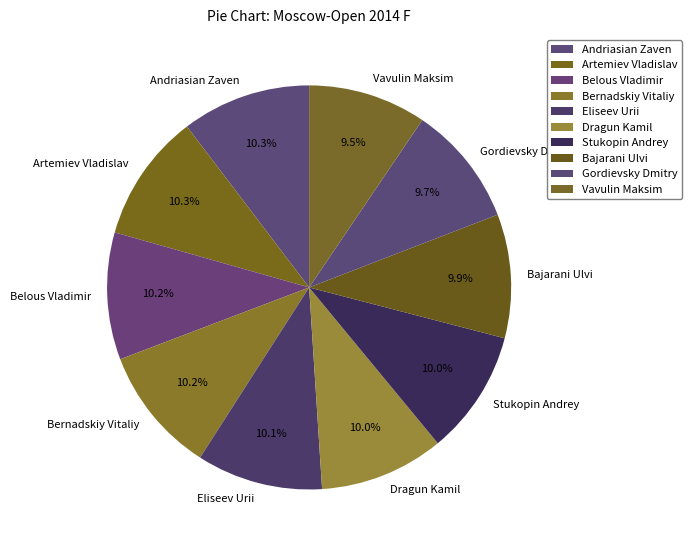

Does Dragun Kamil account for over 50% of the chart?

No